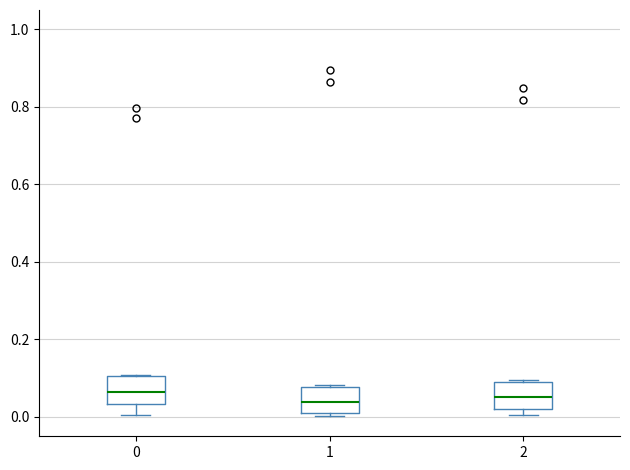

Where does the median line of the box at x = 2 sit on the y-axis? The values are not printed on the chart, so give them approximately, as read against the axis.

0.06